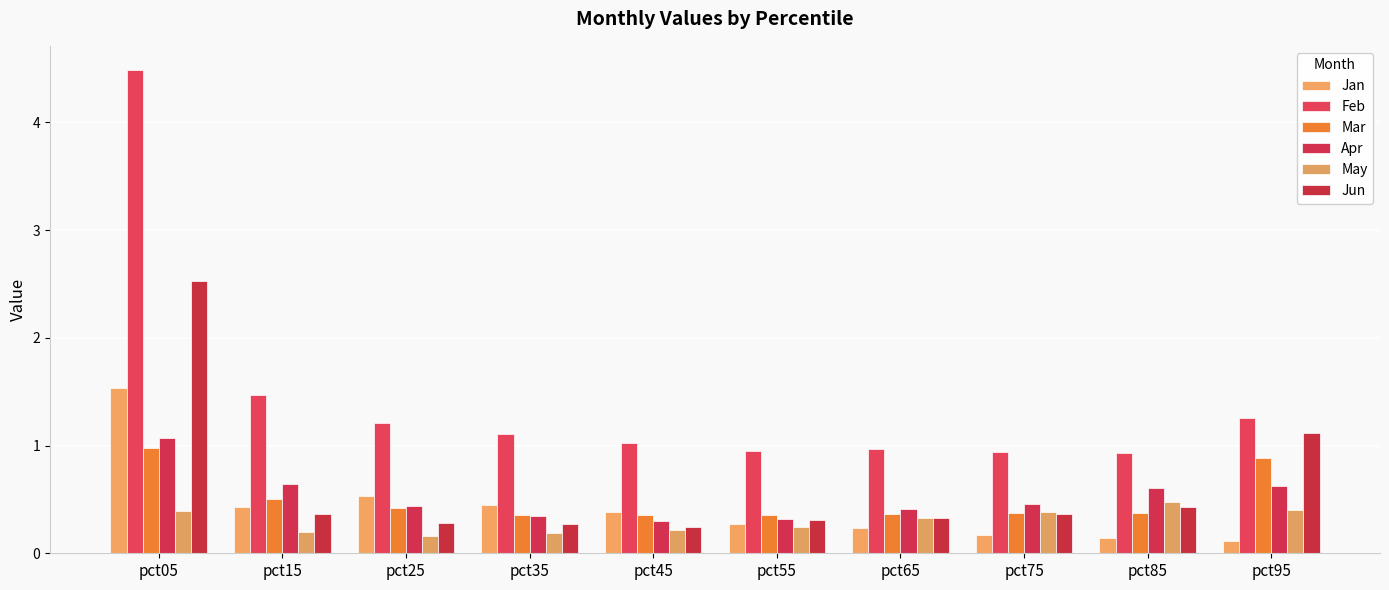

How many values in the Feb series are below 1?

4